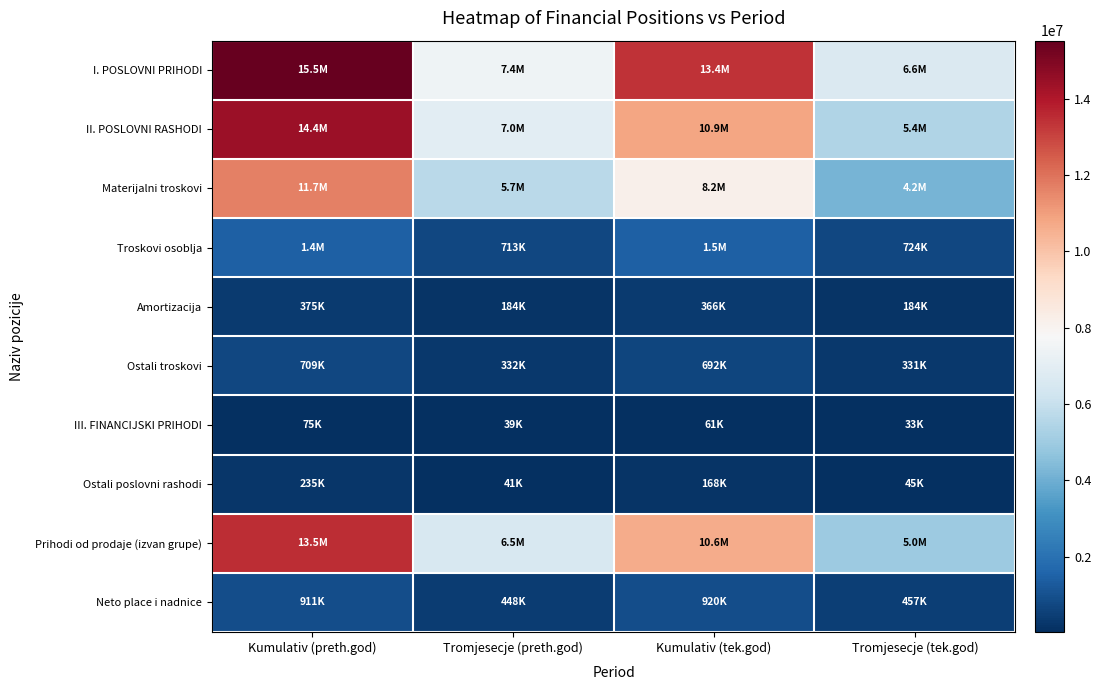

At how many categories does at least one series exceed 499422?

4